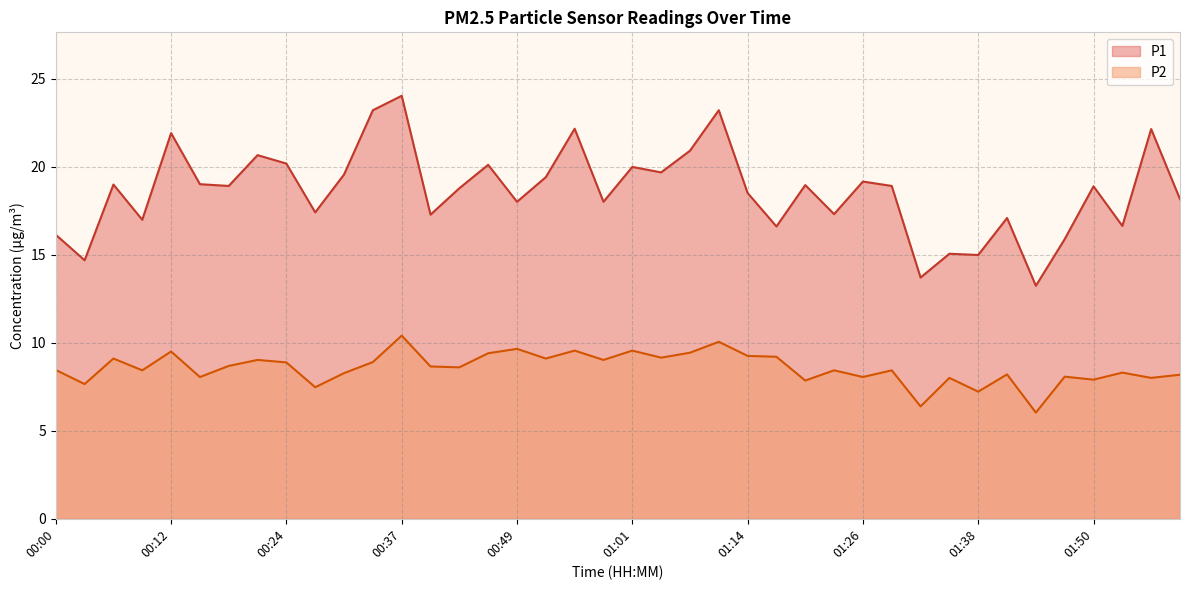

Reading left to right, transcribe all the data shown in this chart.

P1: 00:00=16.1	00:03=14.7	00:06=19.0	00:09=17.0	00:12=21.9	00:15=19.0	00:18=18.9	00:21=20.6	00:24=20.2	00:27=17.4	00:30=19.6	00:34=23.2	00:37=24.0	00:40=17.3	00:43=18.8	00:46=20.1	00:49=18.0	00:52=19.4	00:55=22.1	00:58=18.0	01:01=20.0	01:04=19.7	01:07=20.9	01:11=23.2	01:14=18.5	01:17=16.6	01:20=18.9	01:23=17.3	01:26=19.1	01:29=18.9	01:32=13.7	01:35=15.1	01:38=15.0	01:41=17.1	01:44=13.2	01:47=15.9	01:50=18.9	01:53=16.6	01:56=22.1	01:59=18.1
P2: 00:00=8.4	00:03=7.7	00:06=9.1	00:09=8.4	00:12=9.5	00:15=8.1	00:18=8.7	00:21=9.0	00:24=8.9	00:27=7.5	00:30=8.3	00:34=8.9	00:37=10.4	00:40=8.7	00:43=8.6	00:46=9.4	00:49=9.7	00:52=9.1	00:55=9.6	00:58=9.0	01:01=9.6	01:04=9.2	01:07=9.4	01:11=10.1	01:14=9.2	01:17=9.2	01:20=7.8	01:23=8.4	01:26=8.1	01:29=8.4	01:32=6.4	01:35=8.0	01:38=7.2	01:41=8.2	01:44=6.0	01:47=8.1	01:50=7.9	01:53=8.3	01:56=8.0	01:59=8.2